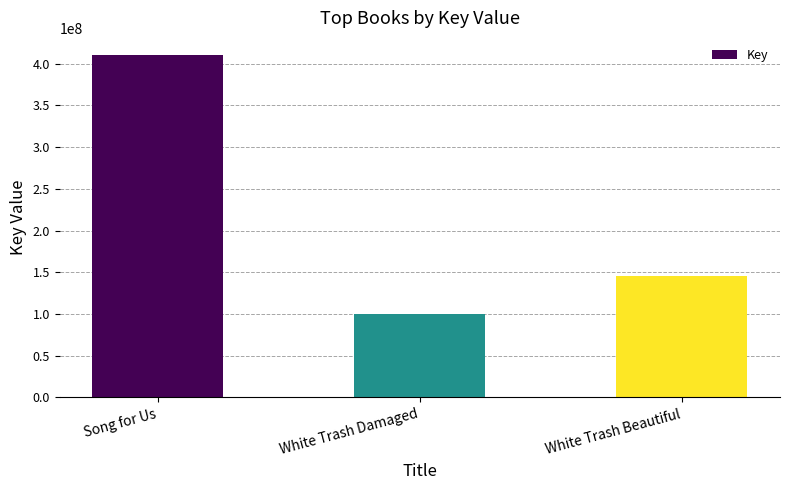

What is the average value?

218879074